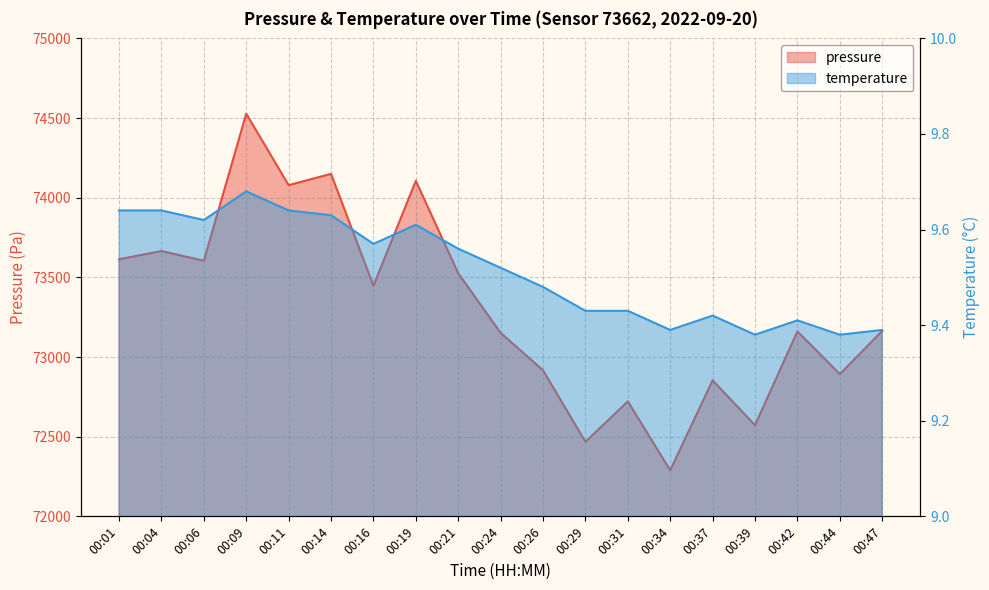

Which series changed the most between 00:39 and 00:47?

pressure